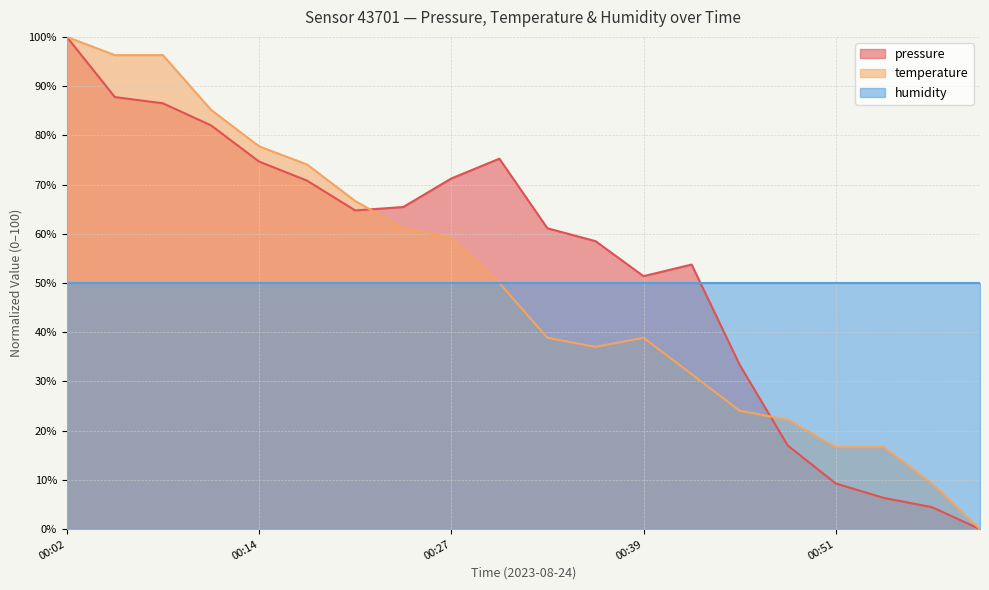

At how many categories does at least one series exceed 0?

20